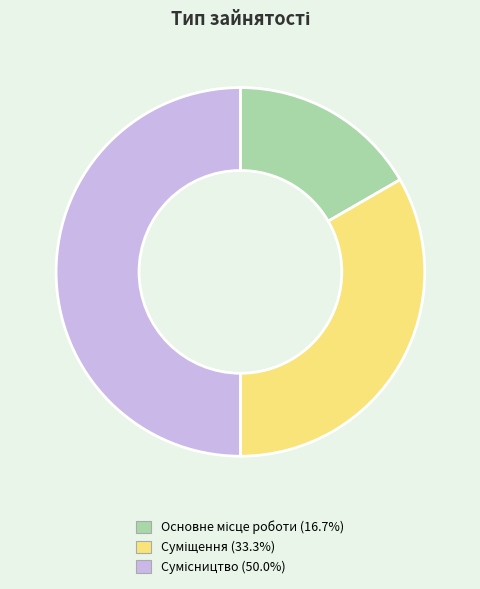

How many segments does this pie chart have?

3